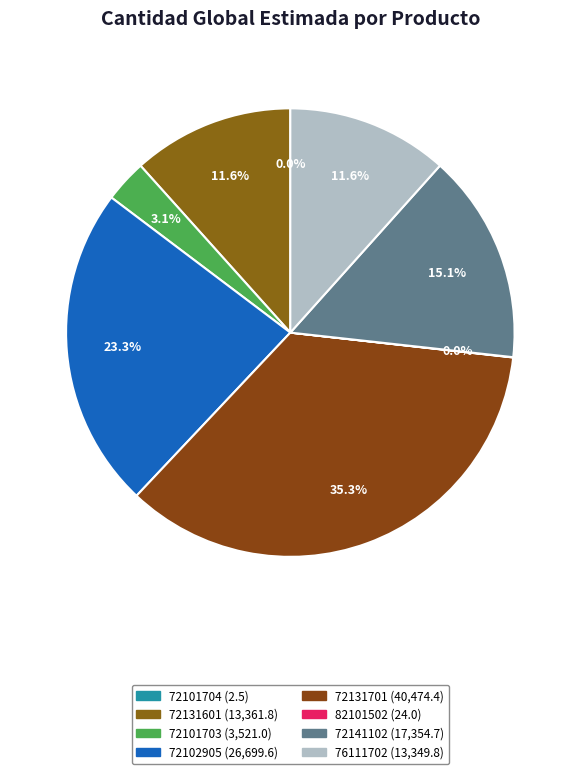

Combined, do 72101704 and 72131701 account for over 50%?

No